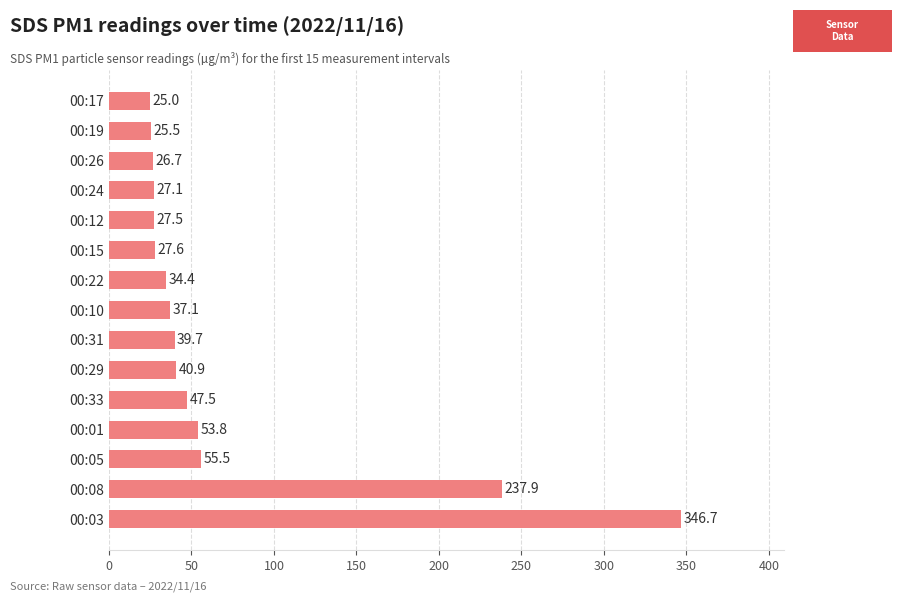

What is the average value?

70.2